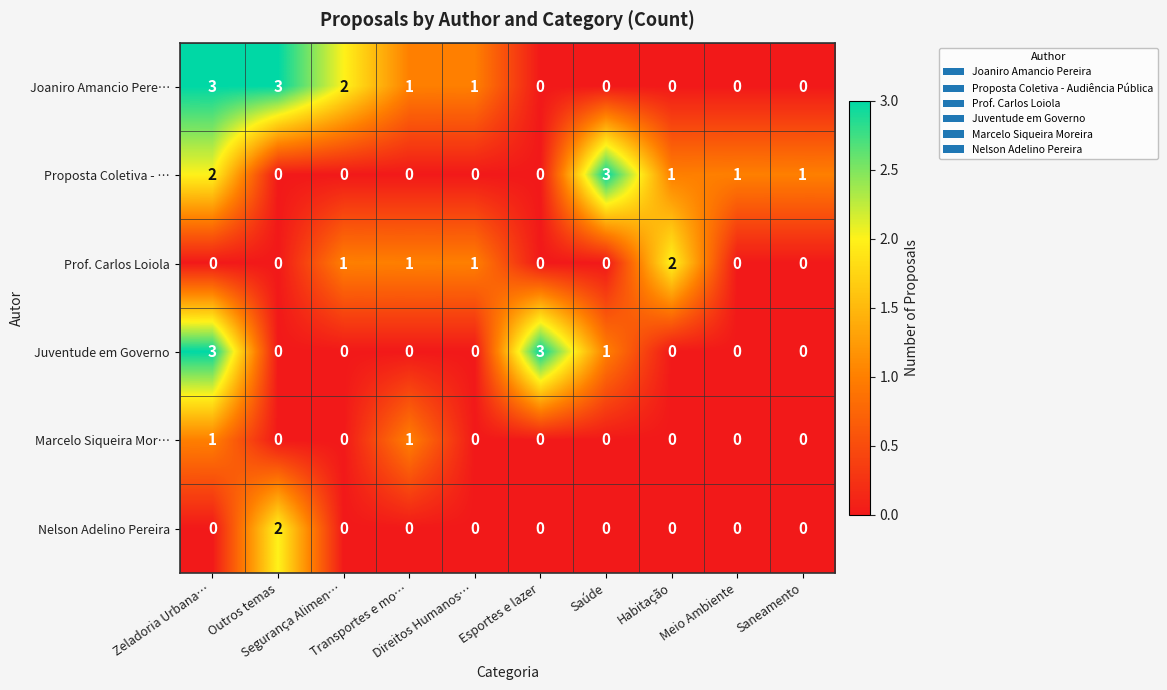

Which series has the largest total across all categories?

Joaniro Amancio Pere…